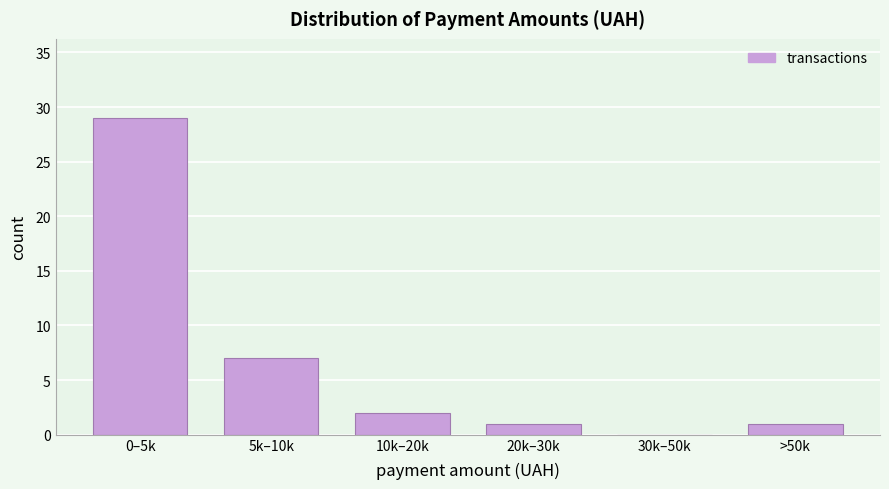

Reading left to right, transcribe all the data shown in this chart.

0–5k=29	5k–10k=7	10k–20k=2	20k–30k=1	30k–50k=0	>50k=1